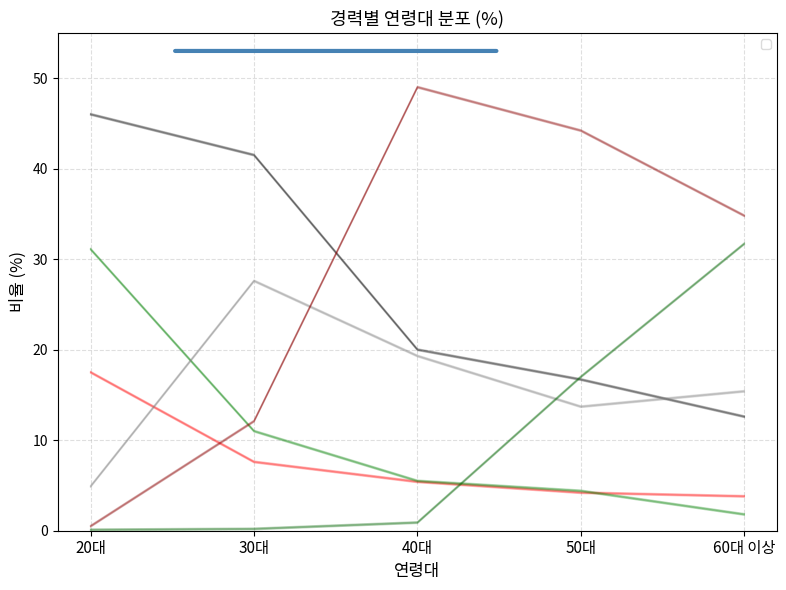

How many lines are shown in the chart?

6